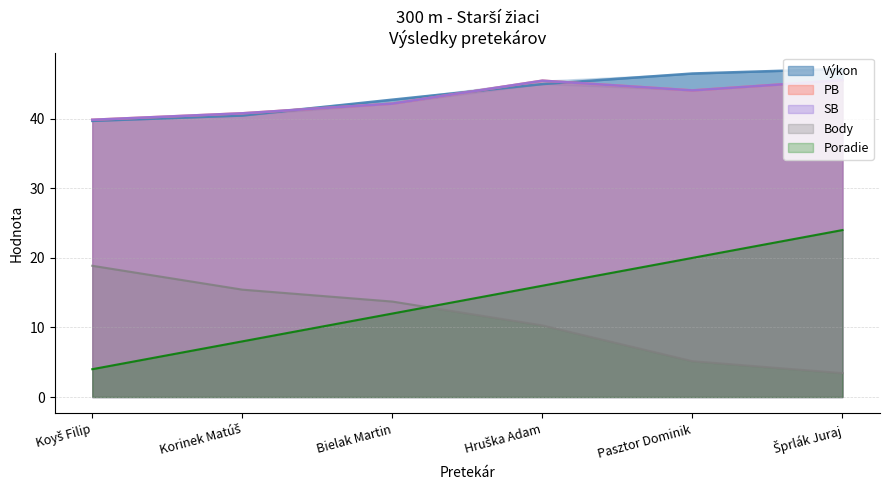

Reading left to right, what are all the values shown in this chart?

Poradie: 4.0	8.0	12.0	16.0	20.0	24.0
Výkon: 39.7	40.5	42.7	45.0	46.5	47.2
Body: 18.9	15.4	13.7	10.3	5.1	3.4
PB: 39.9	40.8	42.2	45.5	44.1	45.5
SB: 39.9	40.8	42.2	45.5	44.1	45.5